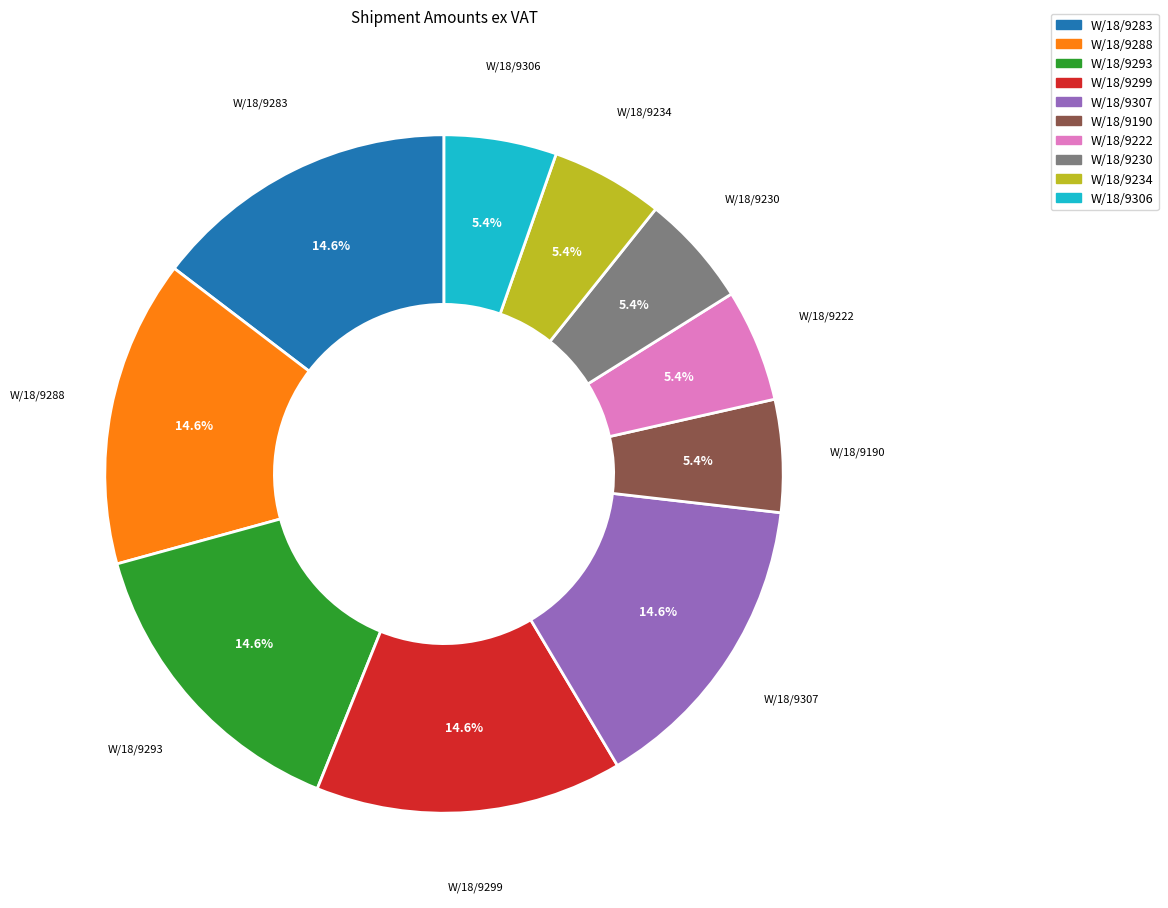

What portion of the pie excludes W/18/9307?

85.4%